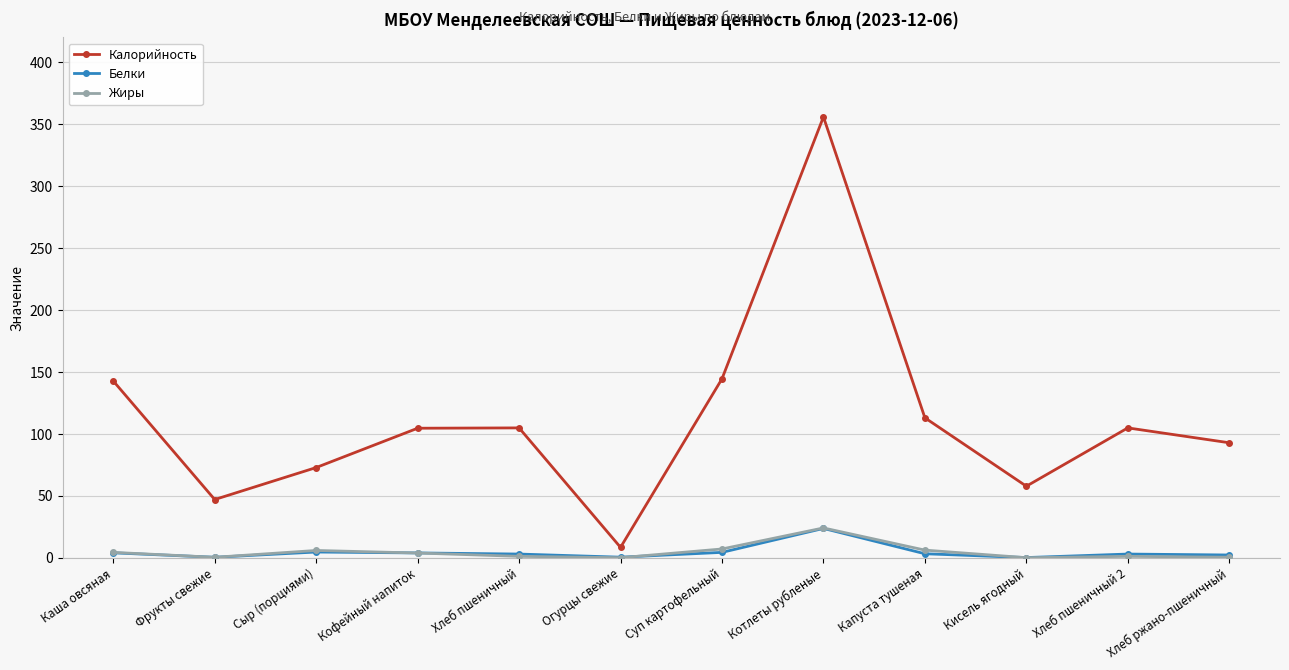

What is the difference between the second highest and minimum values in the Белки series?

4.5